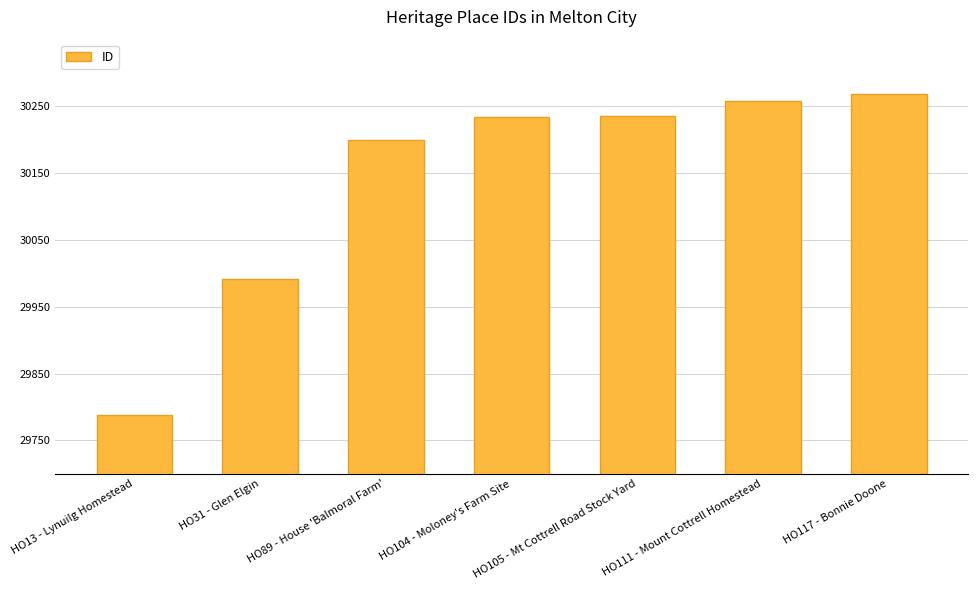

What is the change in value from HO104 - Moloney's Farm Site to HO111 - Mount Cottrell Homestead?

+24